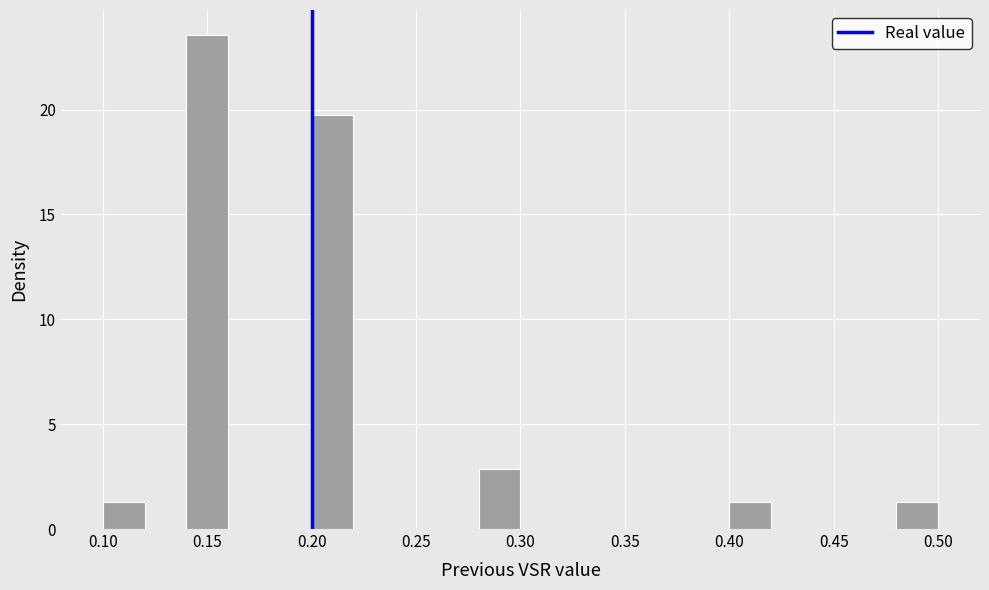

Reading left to right, transcribe this chart: for each bar, give the range it covers on the x-axis and its height. The values are not printed on the chart, so give them approximately, as read against the axis.

0.10 to 0.12: 1.5
0.12 to 0.14: 0
0.14 to 0.16: 23.5
0.16 to 0.18: 0
0.18 to 0.20: 0
0.20 to 0.22: 19.5
0.22 to 0.24: 0
0.24 to 0.26: 0
0.26 to 0.28: 0
0.28 to 0.30: 3.0
0.30 to 0.32: 0
0.32 to 0.34: 0
0.34 to 0.36: 0
0.36 to 0.38: 0
0.38 to 0.40: 0
0.40 to 0.42: 1.5
0.42 to 0.44: 0
0.44 to 0.46: 0
0.46 to 0.48: 0
0.48 to 0.50: 1.5